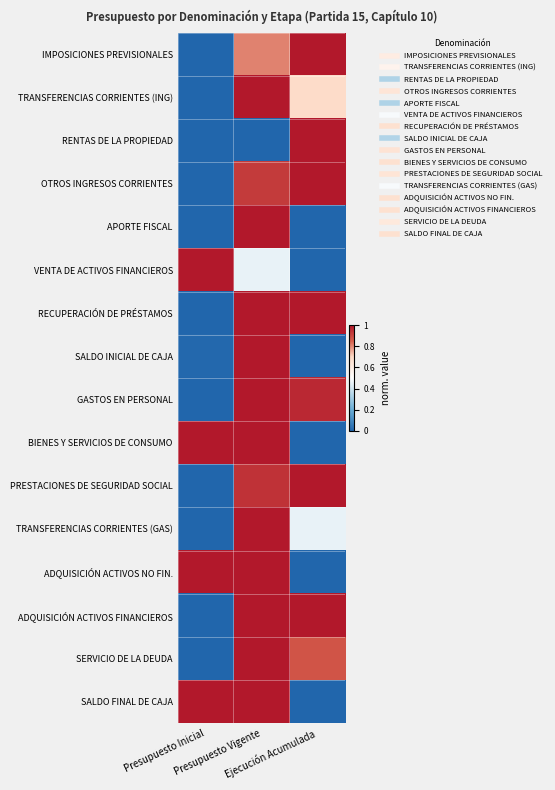

Between Ejecución Acumulada and Presupuesto Vigente, which is larger?

Ejecución Acumulada